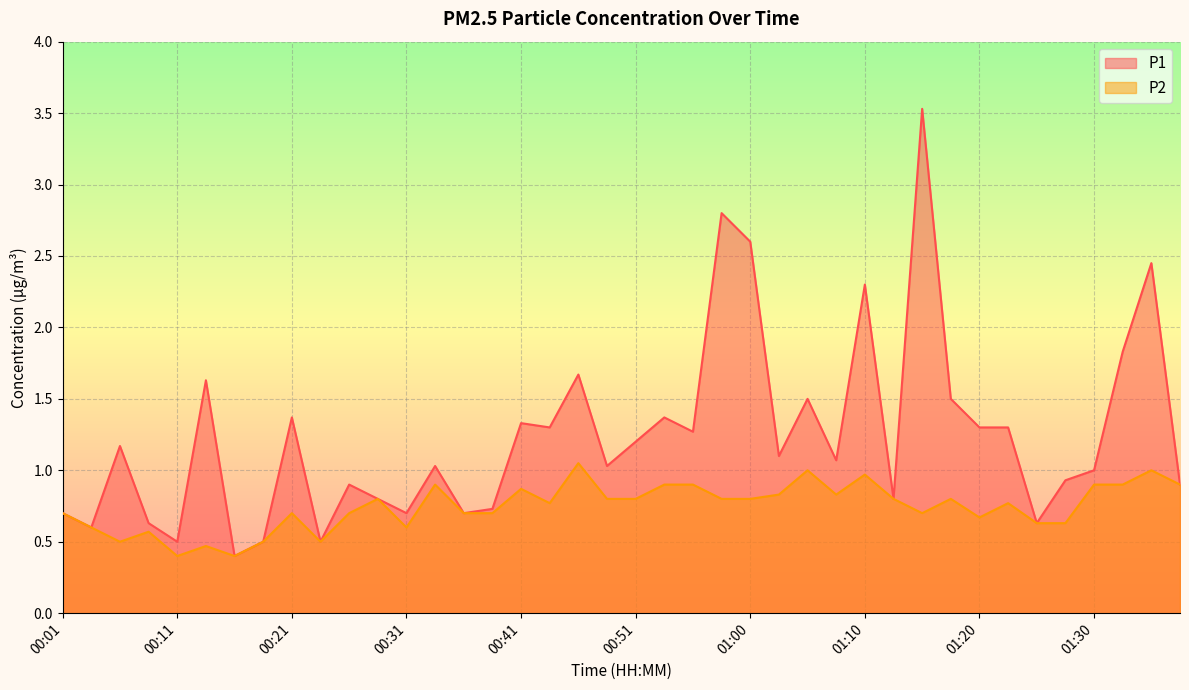

What is the maximum value for P2?

1.1